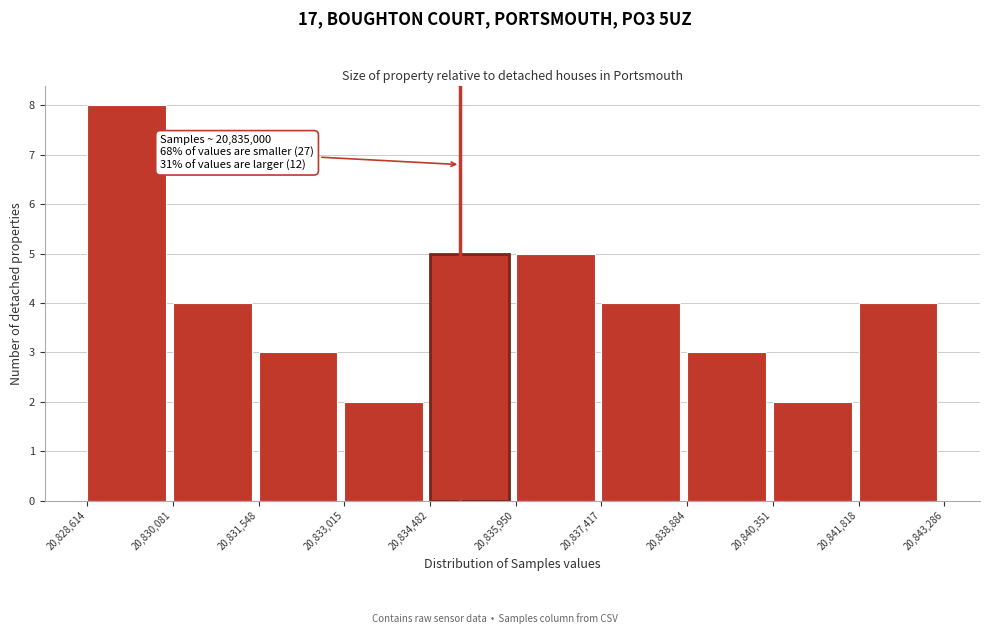

Which range on the x-axis has the tallest bar?

20,828,614 to 20,830,081